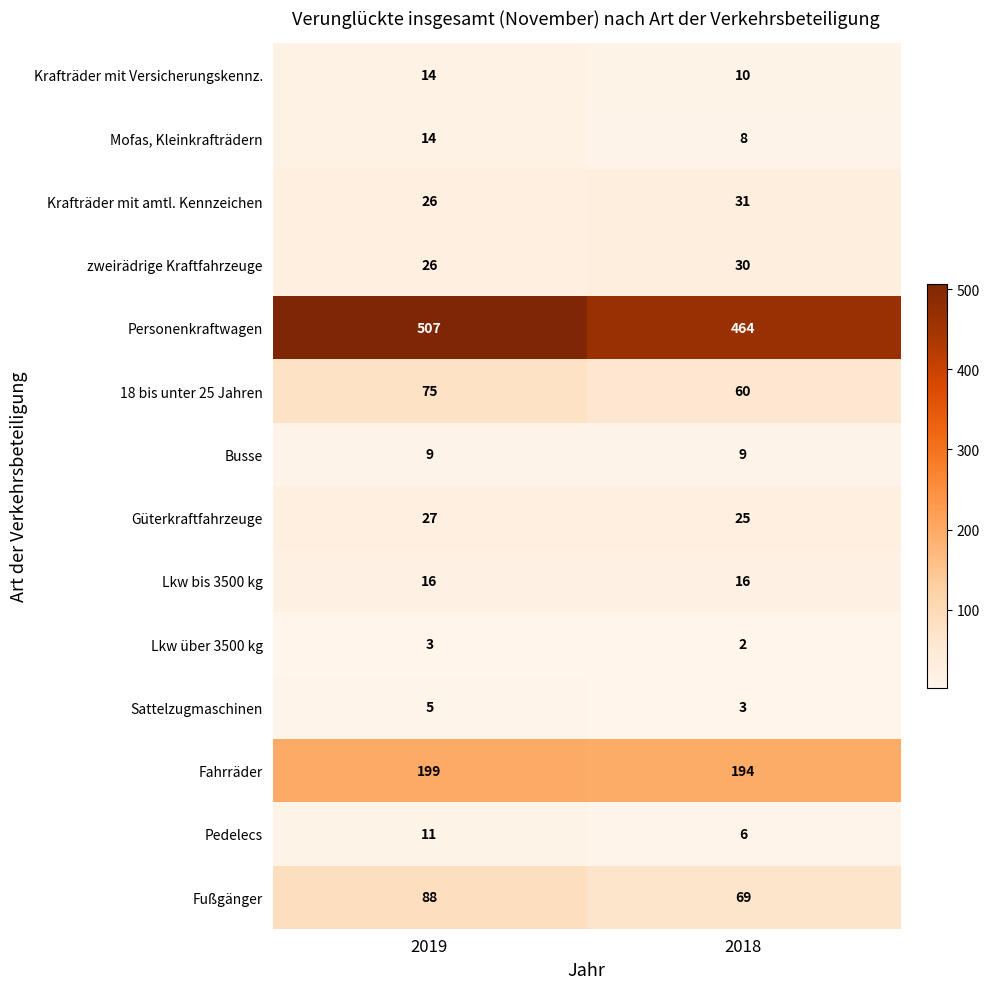

True or false: Sattelzugmaschinen has a value of 3 at 2018.

True